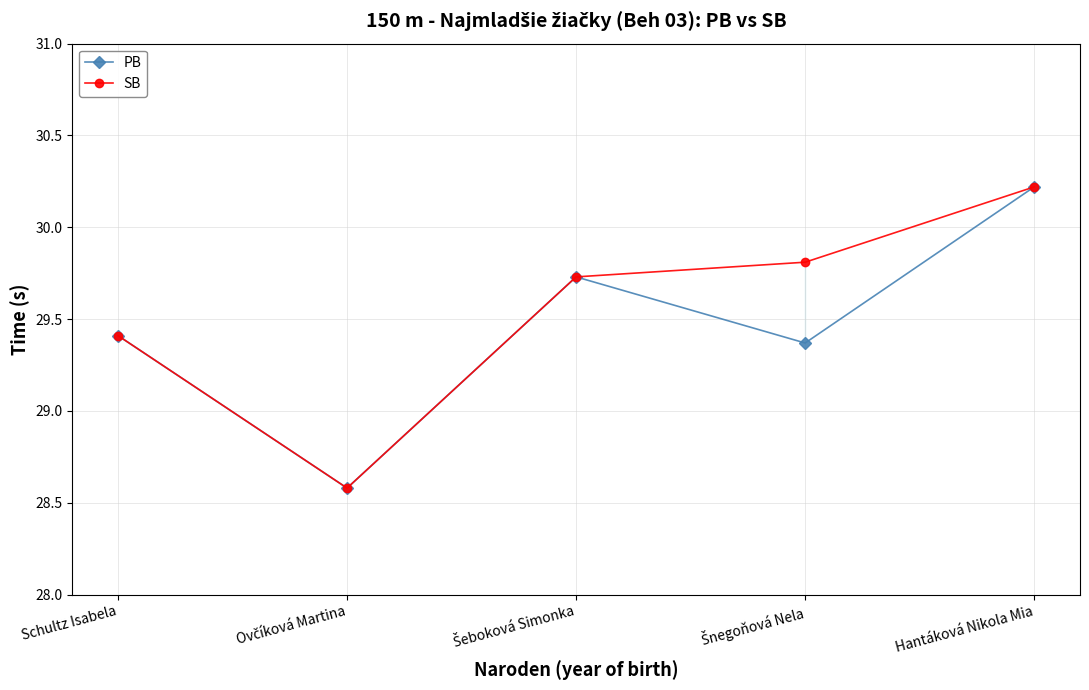

Where does the PB series first go above 29?

Schultz Isabela